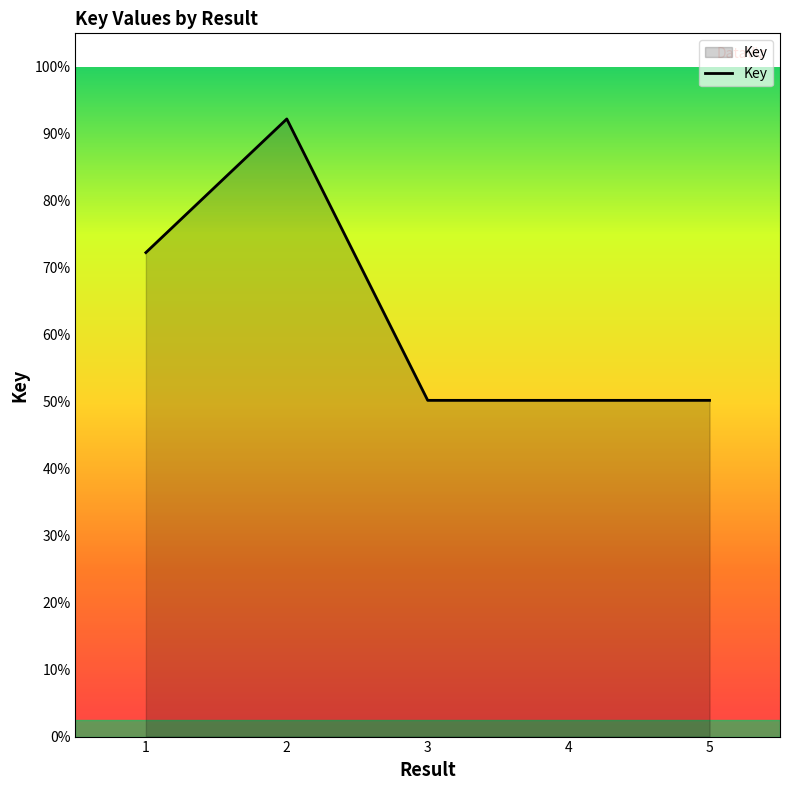

What is the ratio of the value at 3 to the value at 1?

0.7